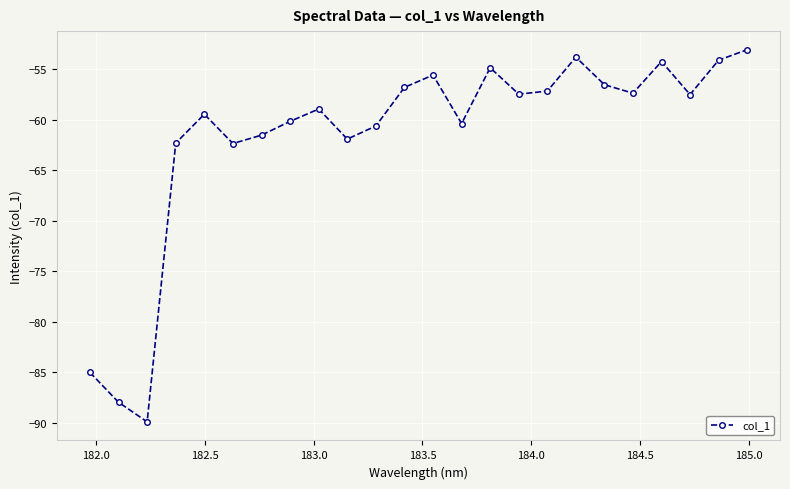

Count the number of categories in the chart.

24